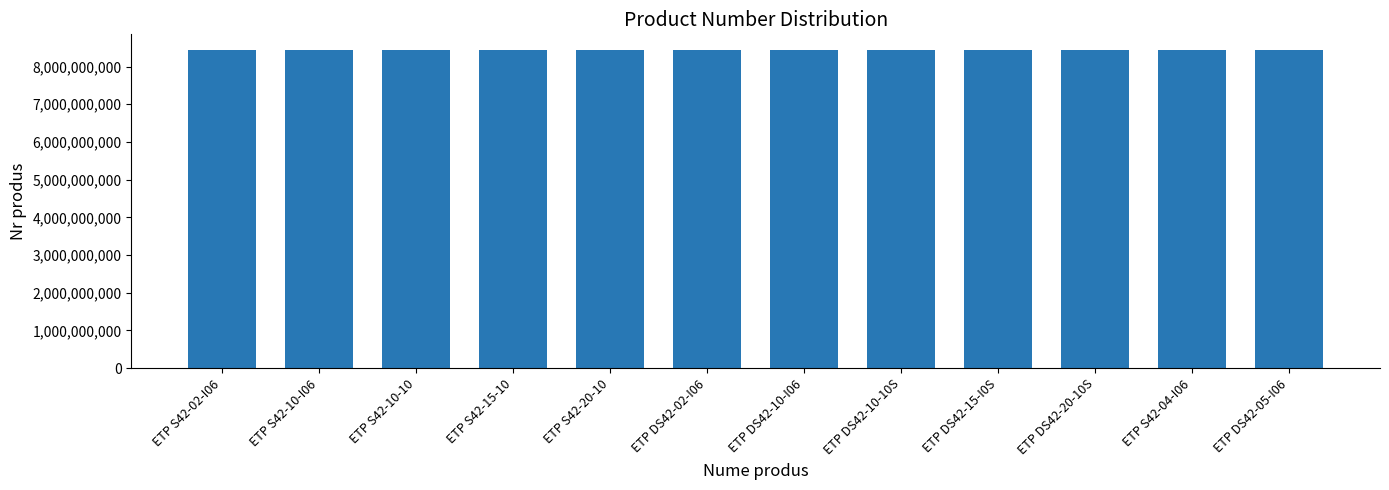

How many data points does each series have?

12